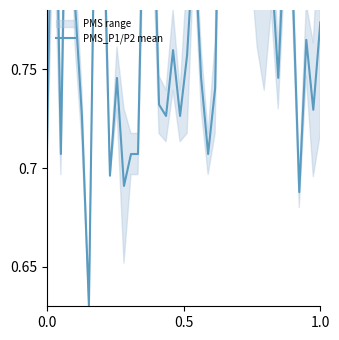

What is the minimum value shown in the chart?

0.6